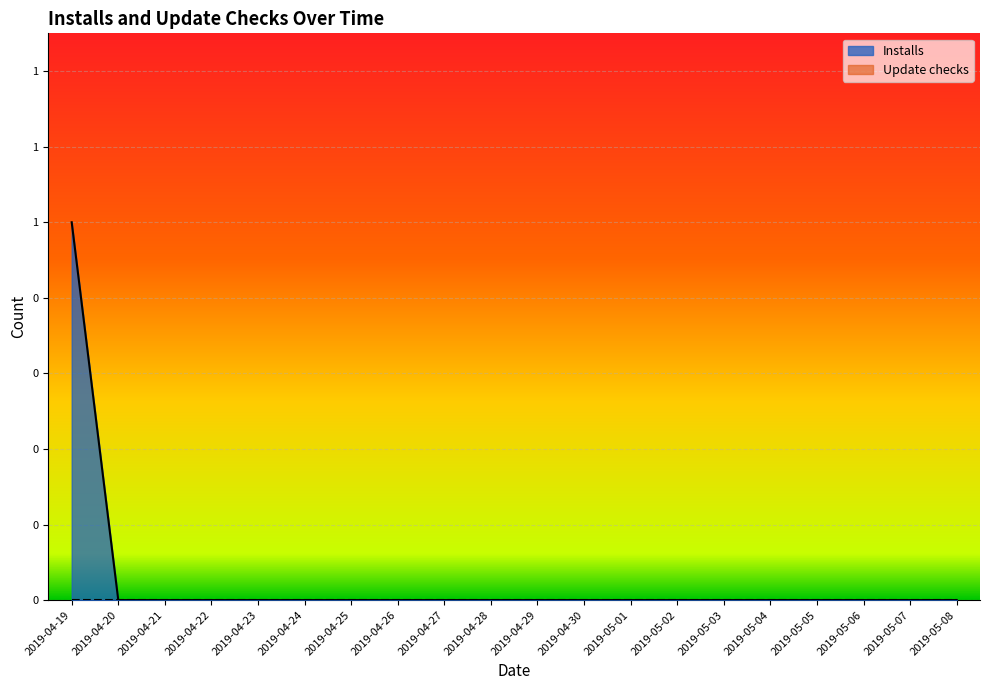

Is it true that the value at 2019-04-26 is 0?

False